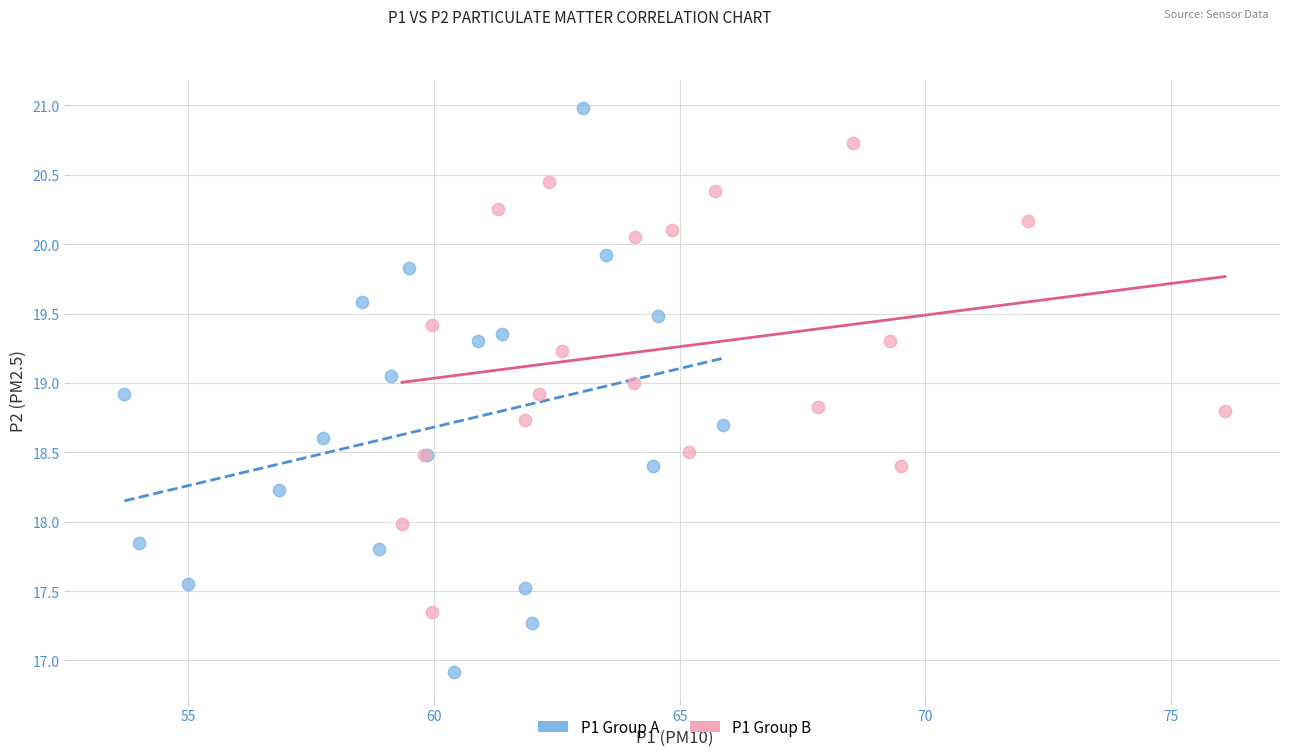

Which series reaches the maximum Y coordinate?

P1 Group A